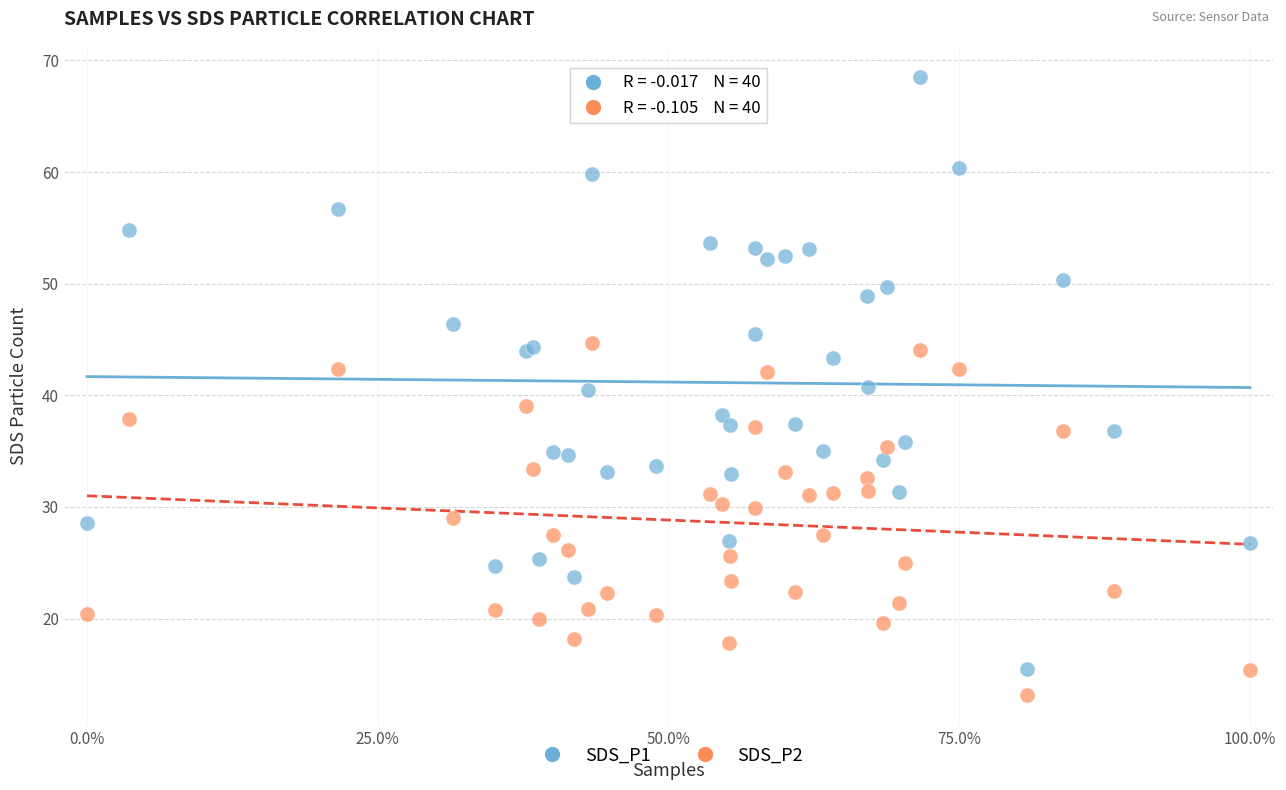

Which series reaches the maximum Y coordinate?

SDS_P1